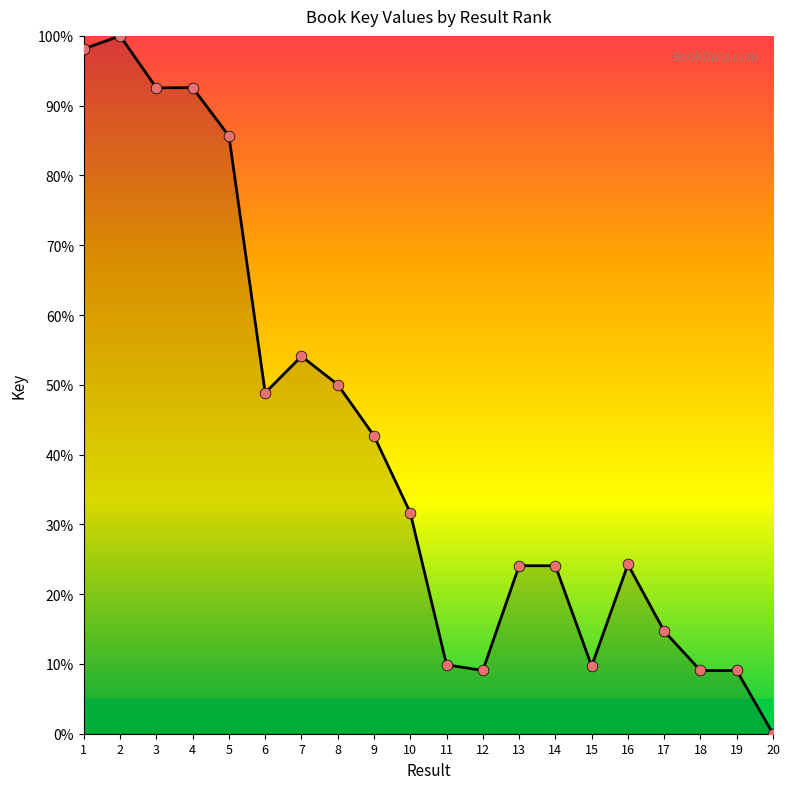

What is the change in value from 2 to 3?

-7.4